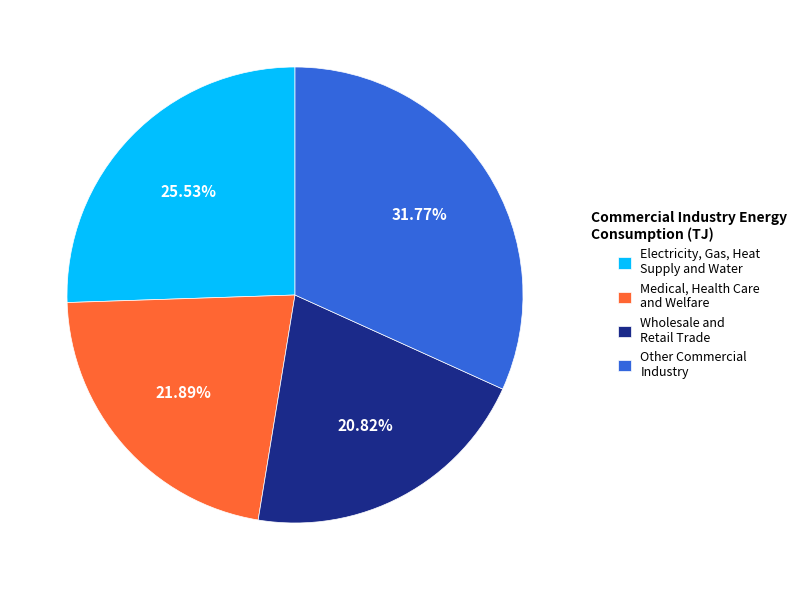

Does any single category account for the majority?

No